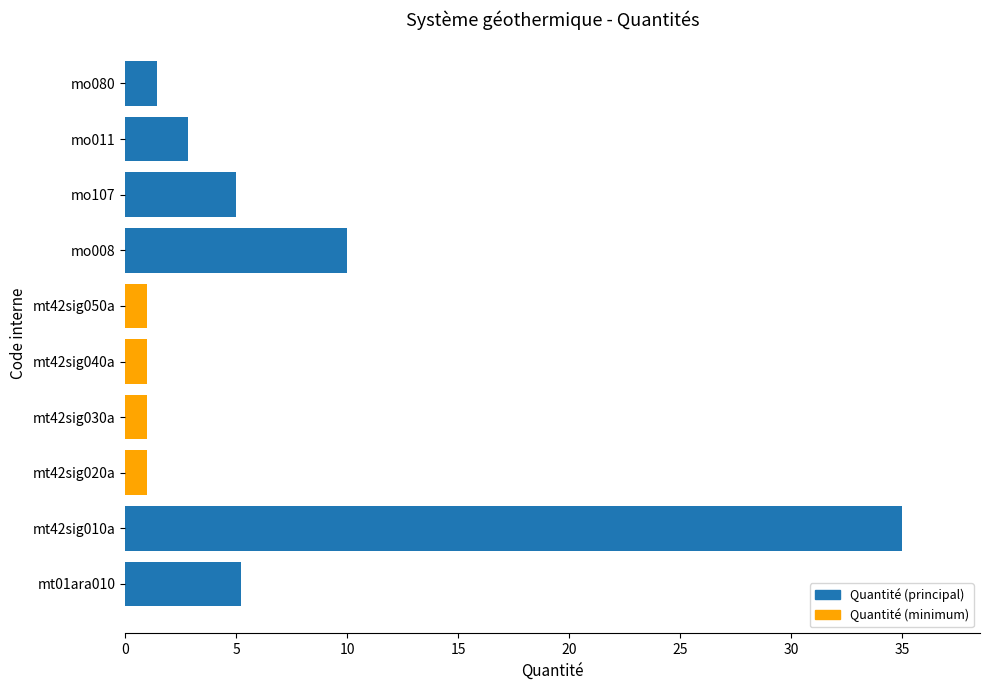

What is the difference between the maximum and minimum values?

34.0